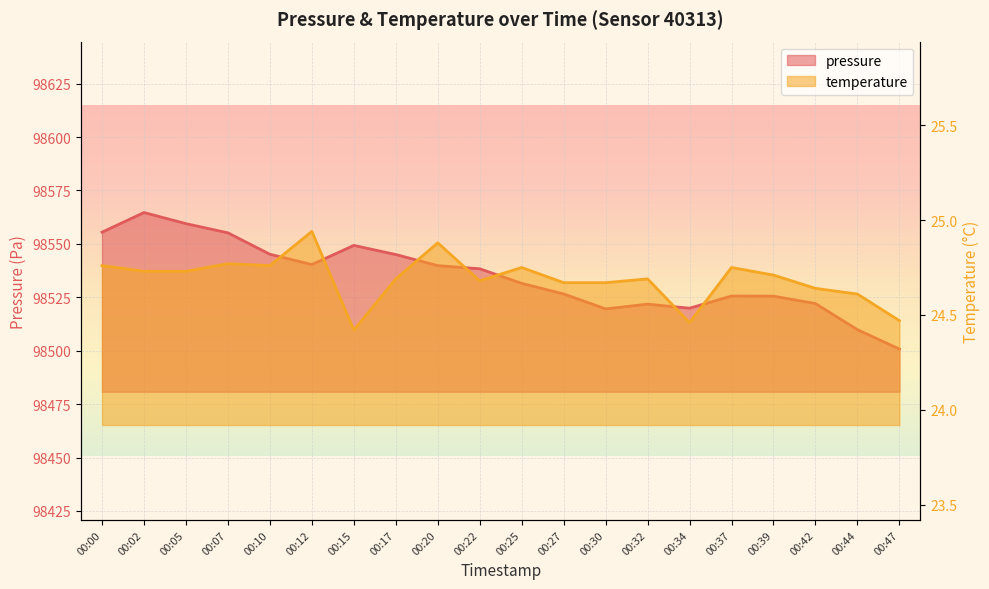

What is the value of the temperature point at the 9th from the left?

24.9